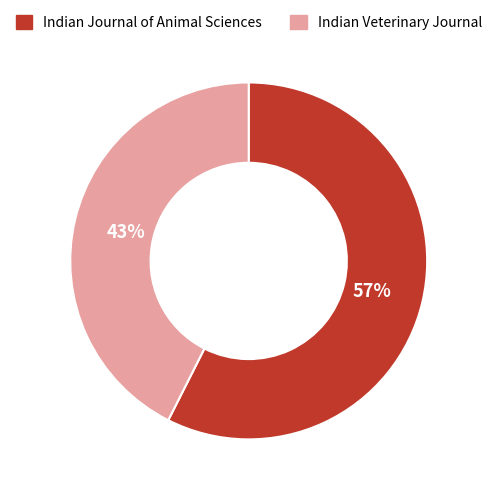

Do Indian Journal of Animal Sciences and Indian Veterinary Journal together represent more than half of the pie?

Yes